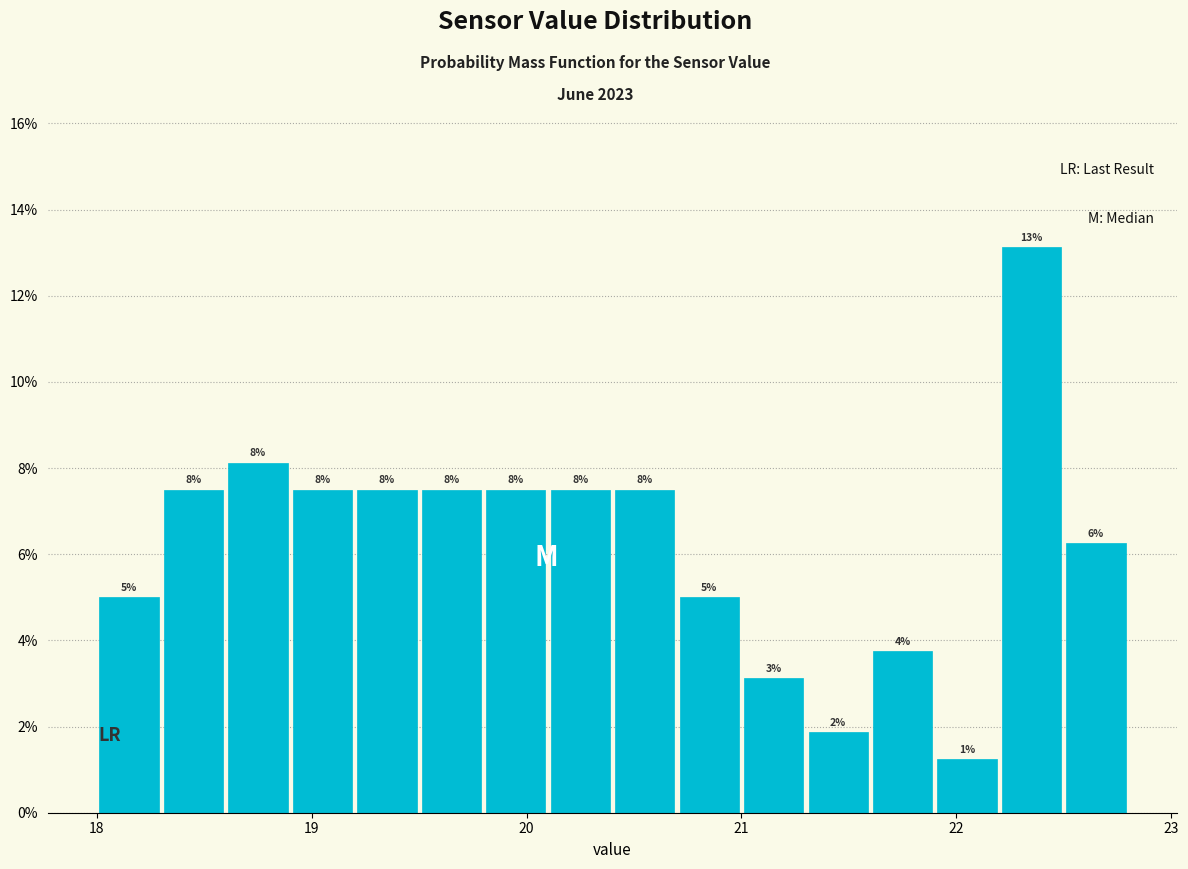

Around what value on the x-axis is the tallest bar? Give the approximate position of its centre, as read against the axis.

22.4